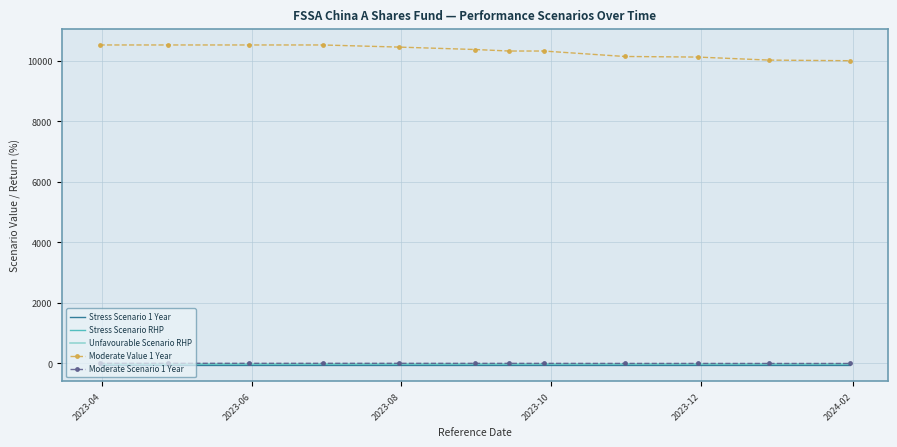

Which series has the largest total across all categories?

Moderate Value 1 Year